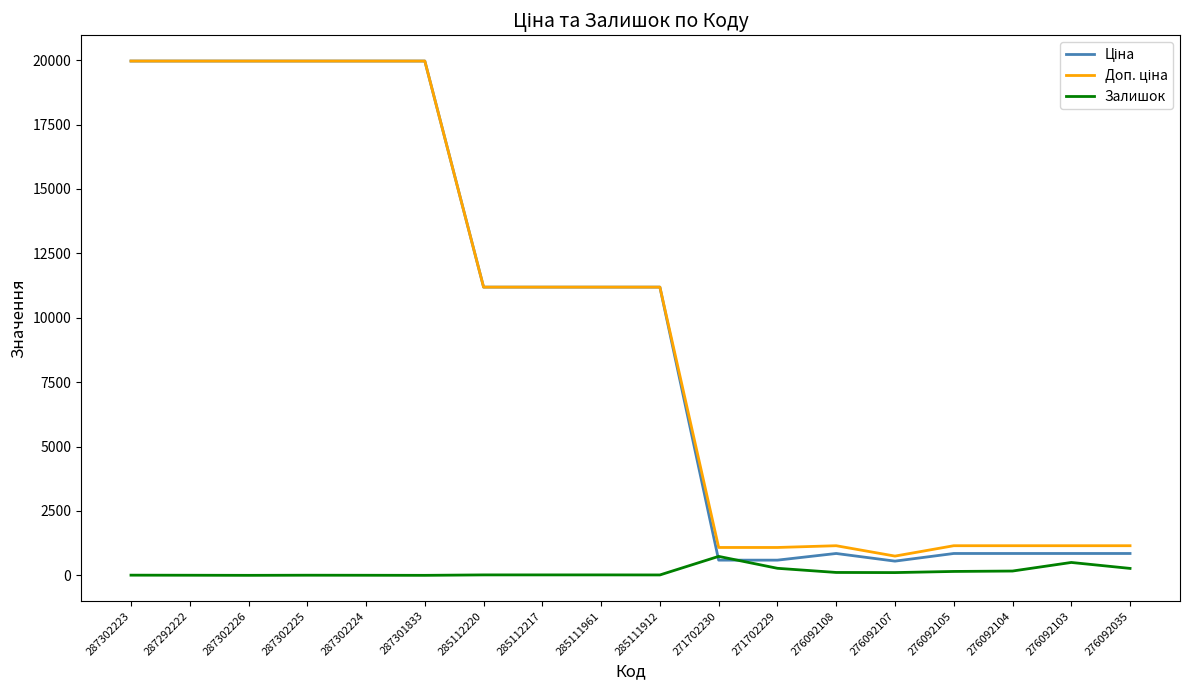

What is the greatest value displayed?

19964.2